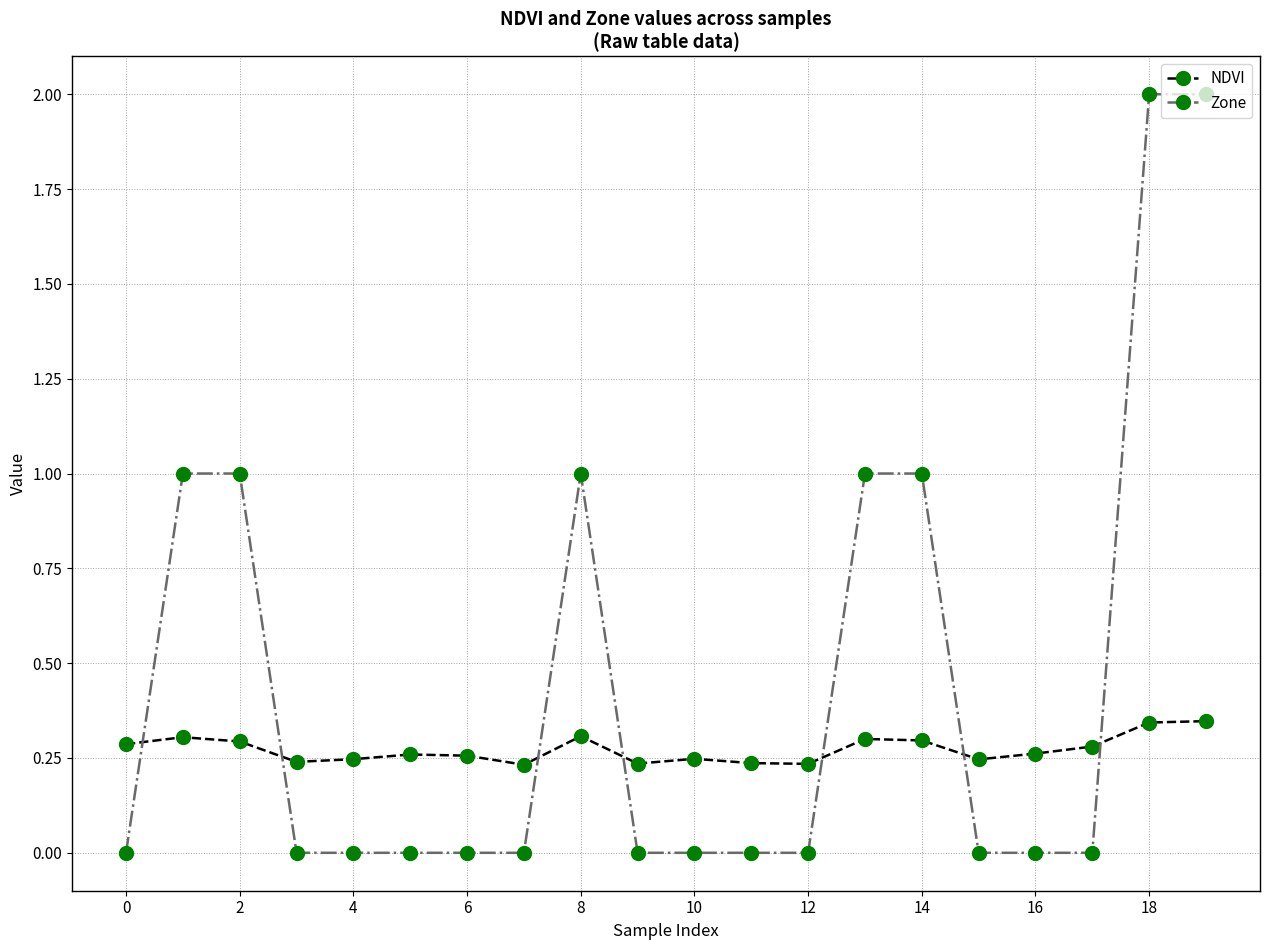

Which series has the largest total across all categories?

Zone